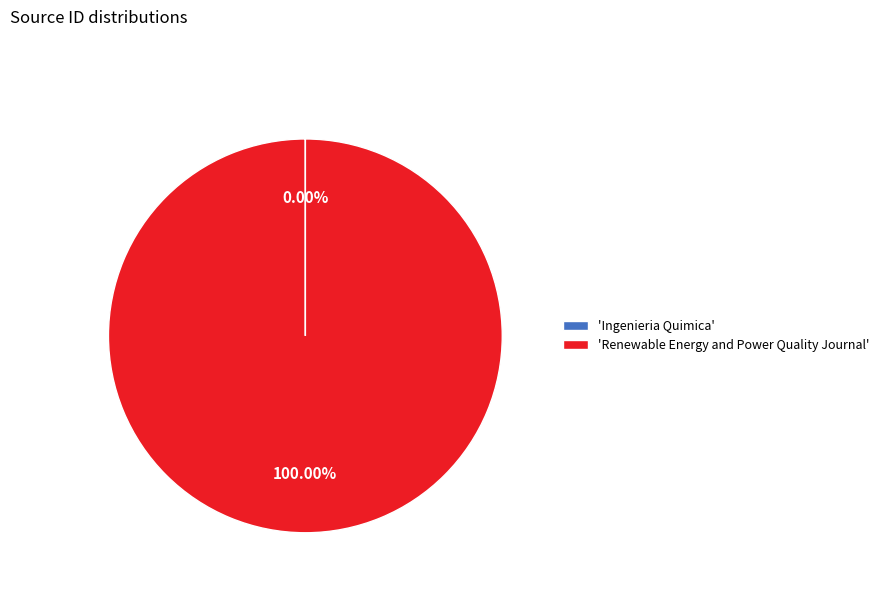

Which slice represents more than half of the pie?

'Renewable Energy and Power Quality Journal'